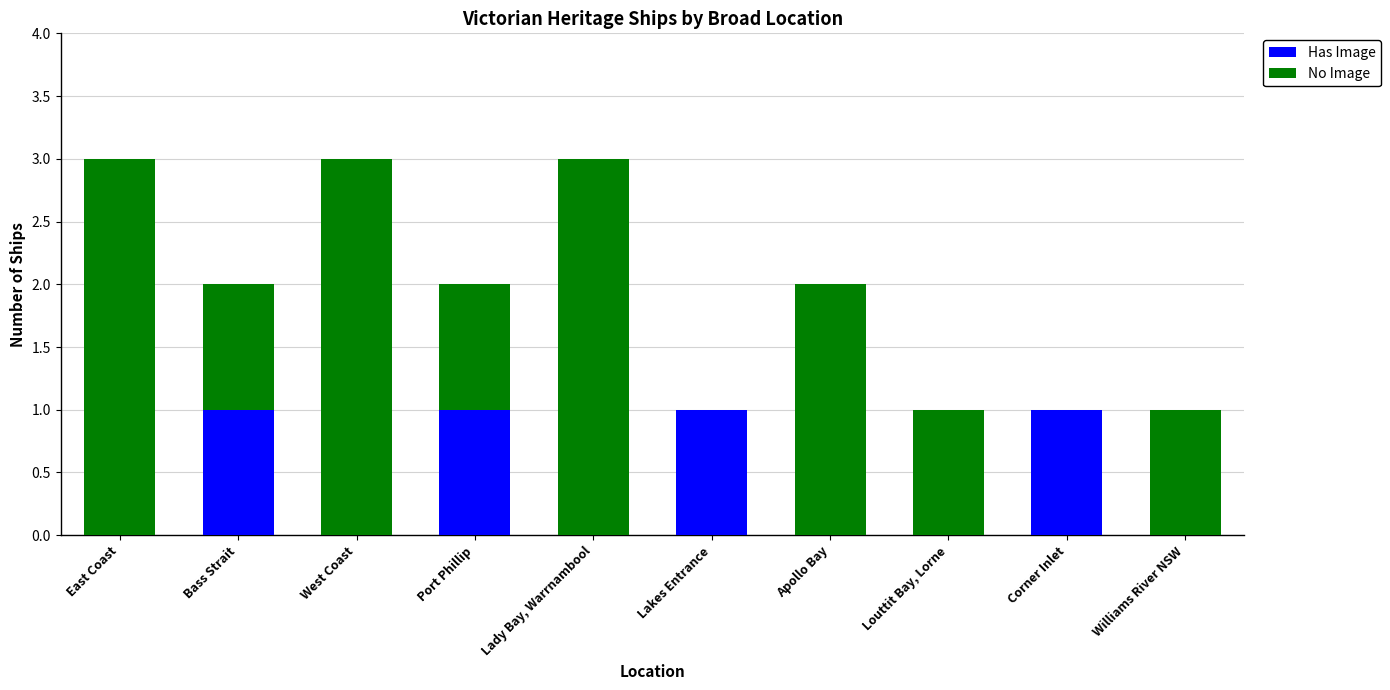

What is the sum of all Has Image values?

4